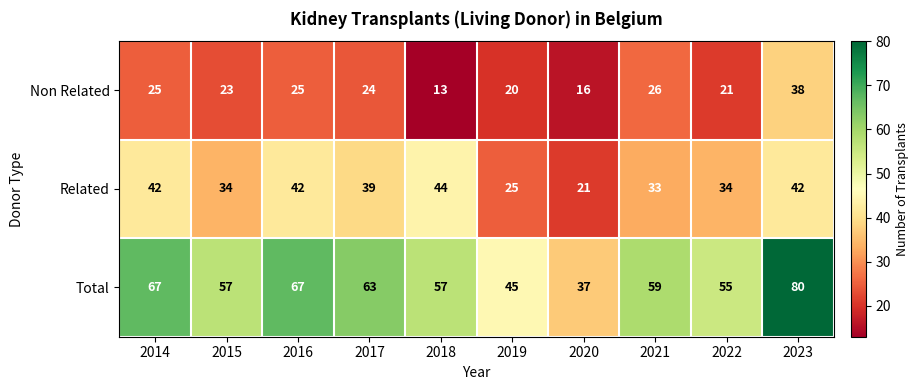

The value of Related at 2021 is 46. True or false?

False